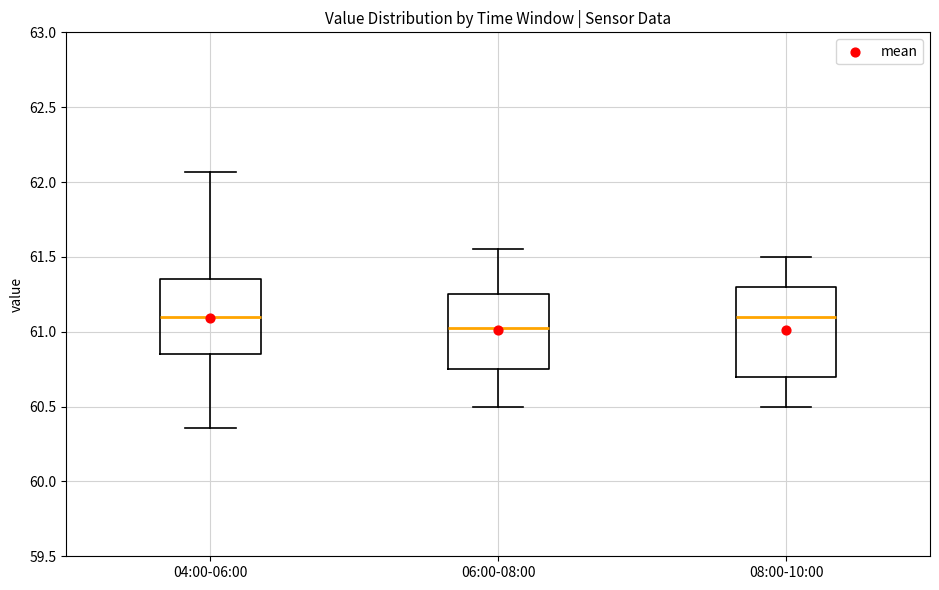

Where does the lower whisker of the box for 04:00-06:00 end on the y-axis? The values are not printed on the chart, so give them approximately, as read against the axis.

60.35